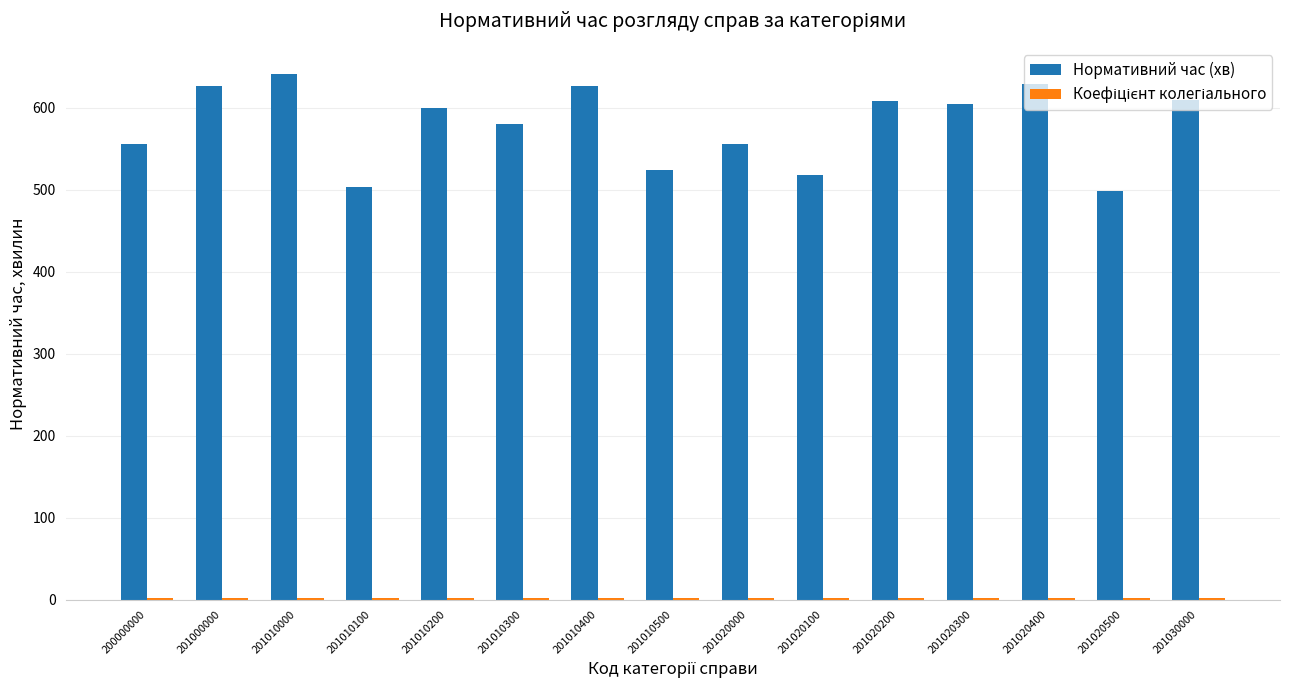

Which series has the largest total across all categories?

Нормативний час (хв)